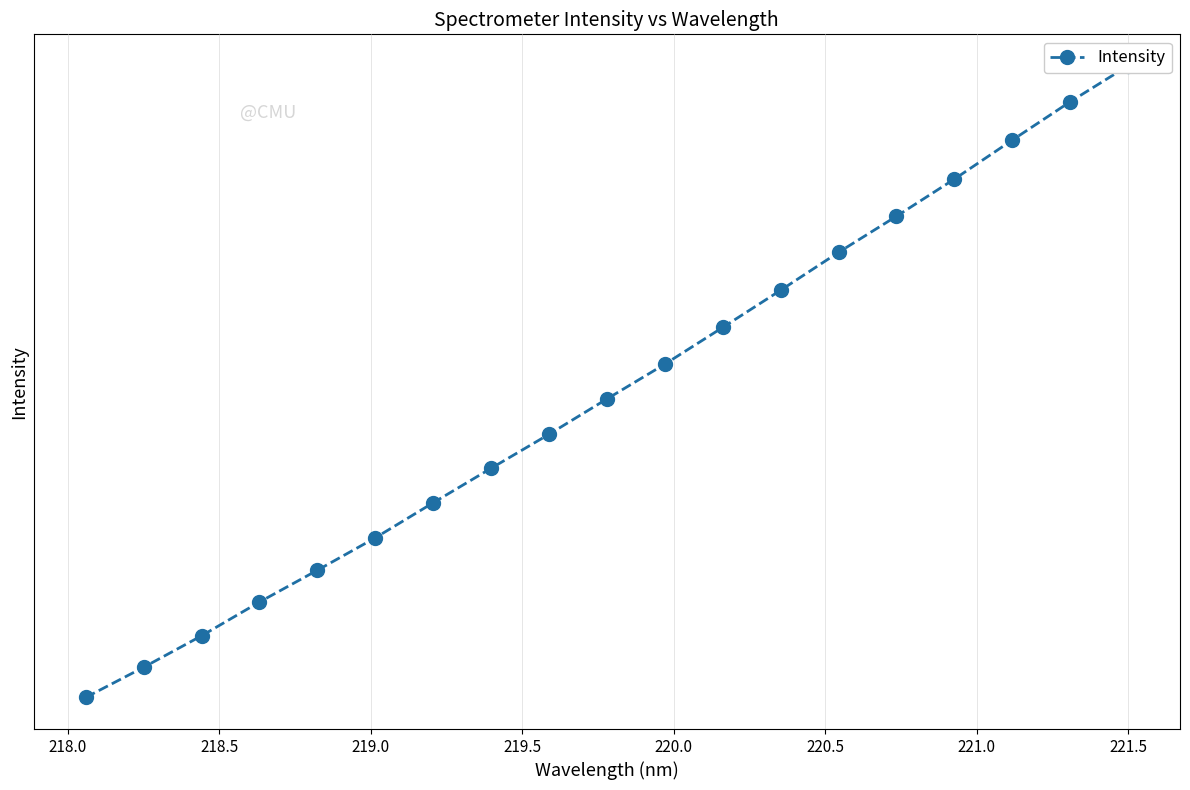

How many distinct data groups are displayed?

1